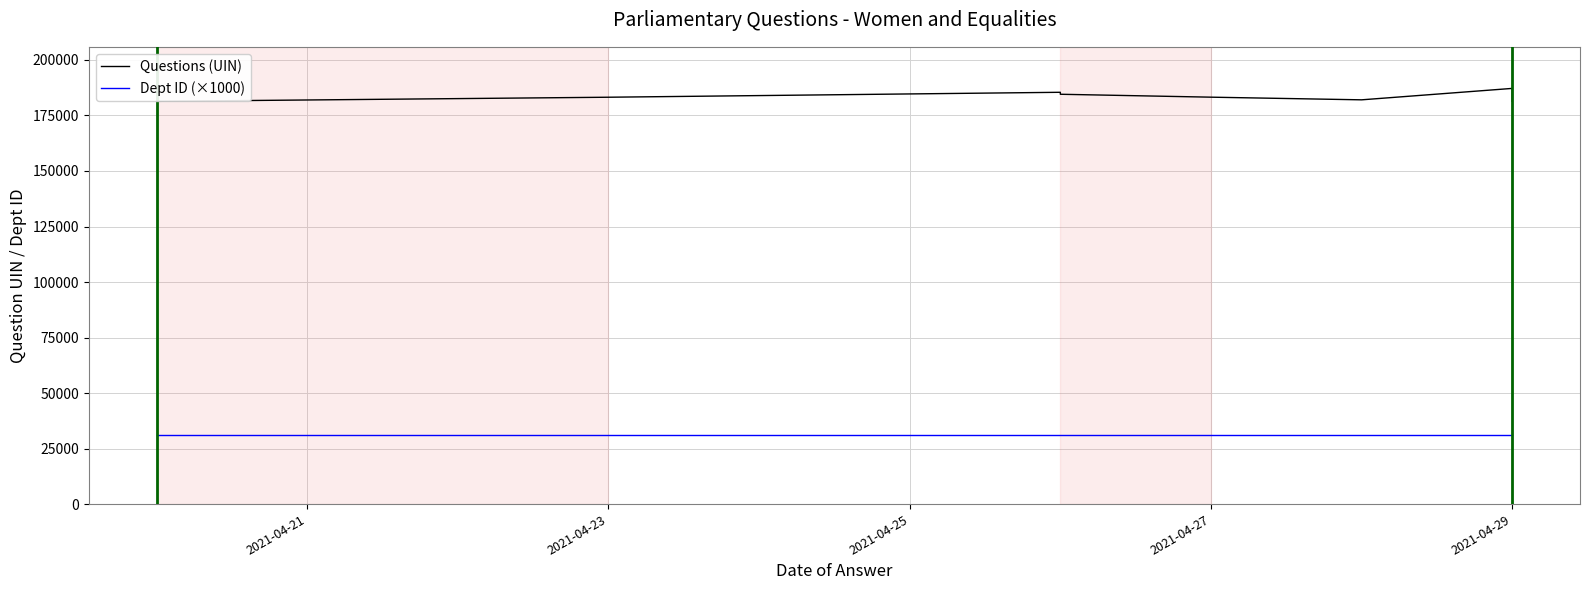

What is the total value across all series at 7?

217244